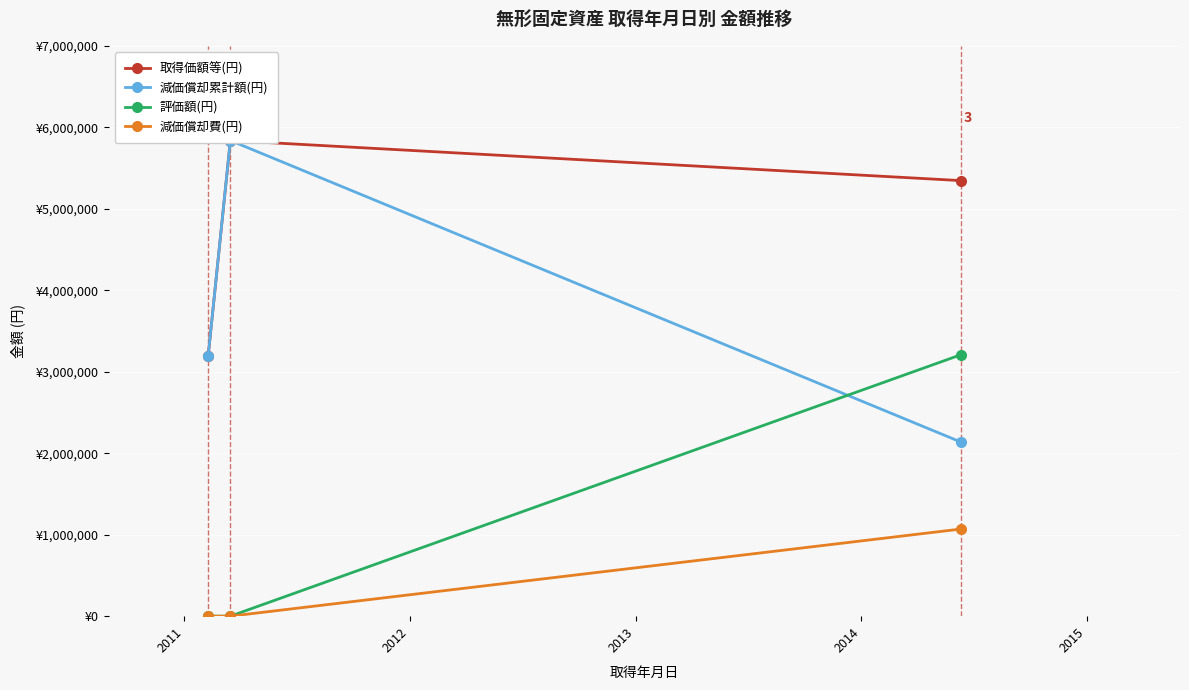

List the series in order of their overall mean, lowest first.

減価償却費(円), 評価額(円), 減価償却累計額(円), 取得価額等(円)